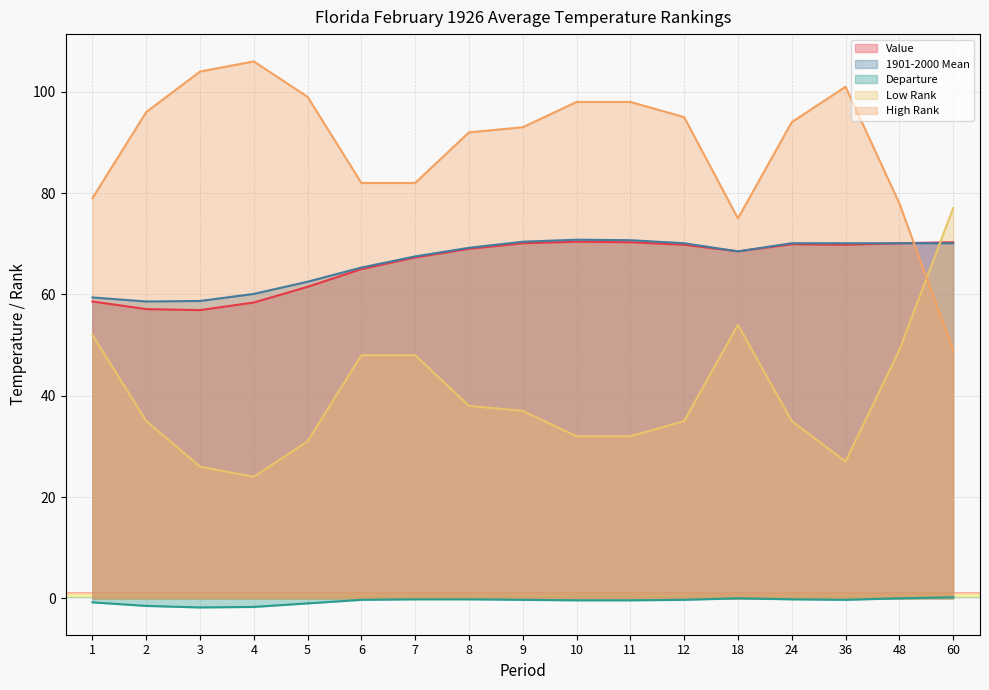

The value of High Rank at 2 is 147.3. True or false?

False